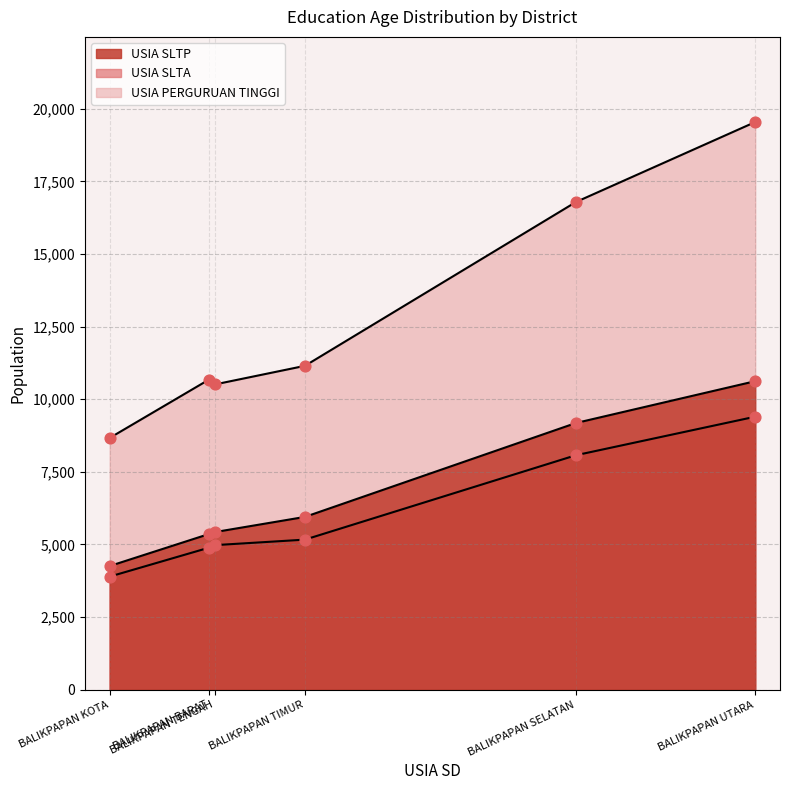

Is the value of USIA SLTP at BALIKPAPAN TIMUR greater than the value of USIA SLTA at BALIKPAPAN SELATAN?

No